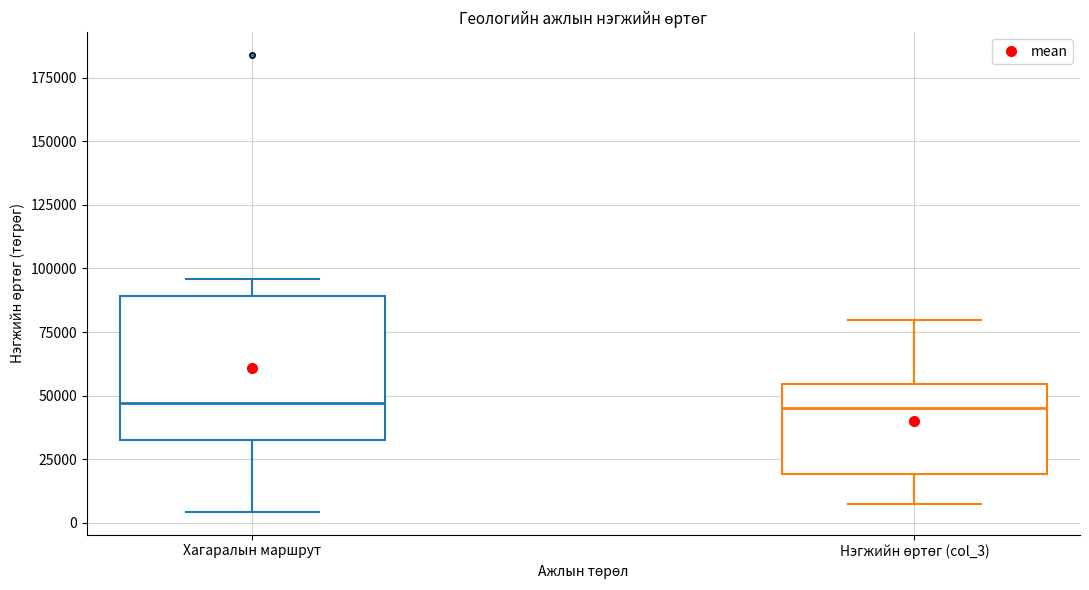

Reading left to right, transcribe this box plot: for each box, give where its median line is, the range the box spans, and where its two whiskers end, as read against the y-axis. The values are not printed on the chart, so give them approximately, as read against the axis.

Хагаралын маршрут: median 45000, box 35000 to 90000, whiskers 5000 to 95000
Нэгжийн өртөг (col_3): median 45000, box 20000 to 55000, whiskers 10000 to 80000